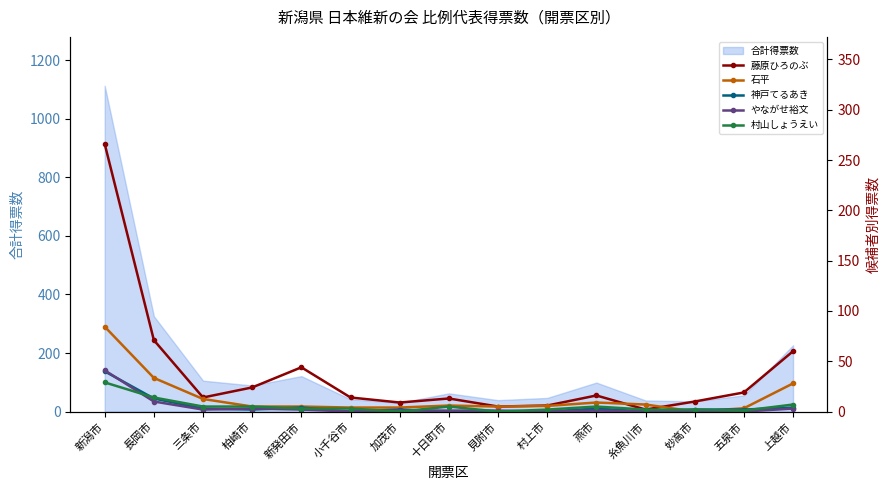

Is the value of やながせ裕文 at 小千谷市 greater than the value of 神戸てるあき at 妙高市?

No